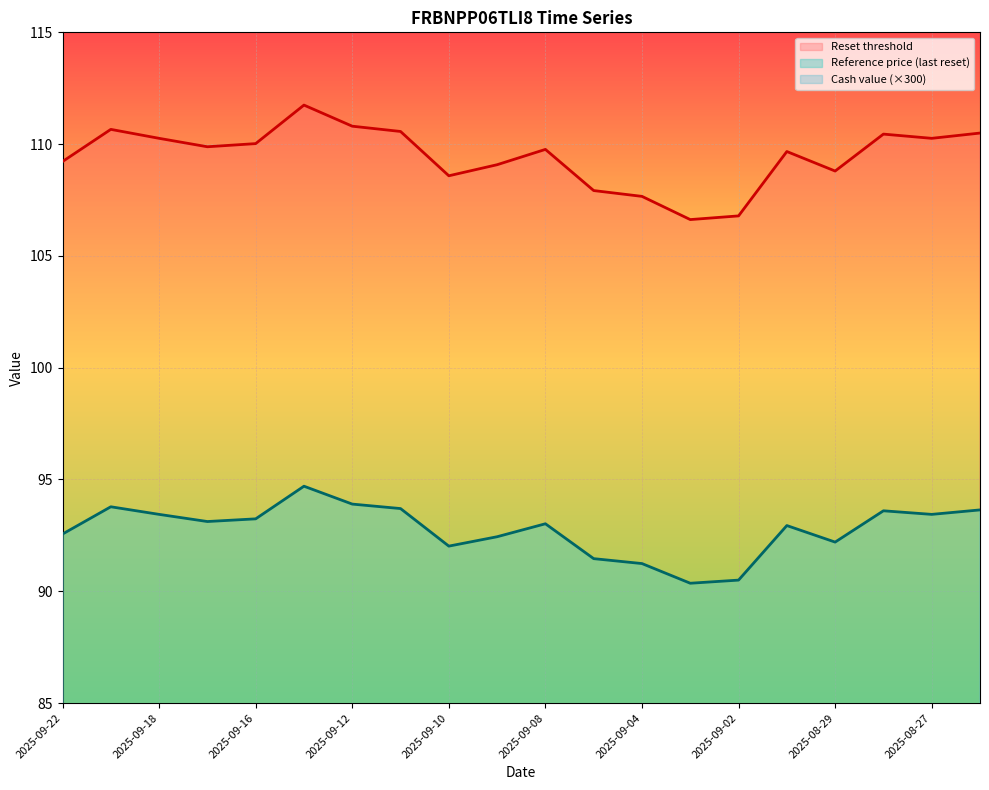

Reading left to right, list all the values displayed in this chart.

Reset threshold: 2025-09-22=109.2	2025-09-19=110.7	2025-09-18=110.3	2025-09-17=109.9	2025-09-16=110.0	2025-09-15=111.7	2025-09-12=110.8	2025-09-11=110.6	2025-09-10=108.6	2025-09-09=109.1	2025-09-08=109.8	2025-09-05=107.9	2025-09-04=107.7	2025-09-03=106.6	2025-09-02=106.8	2025-09-01=109.7	2025-08-29=108.8	2025-08-28=110.4	2025-08-27=110.3	2025-08-26=110.5
Reference price: 2025-09-22=92.6	2025-09-19=93.8	2025-09-18=93.4	2025-09-17=93.1	2025-09-16=93.2	2025-09-15=94.7	2025-09-12=93.9	2025-09-11=93.7	2025-09-10=92.0	2025-09-09=92.4	2025-09-08=93.0	2025-09-05=91.5	2025-09-04=91.2	2025-09-03=90.4	2025-09-02=90.5	2025-09-01=92.9	2025-08-29=92.2	2025-08-28=93.6	2025-08-27=93.4	2025-08-26=93.6